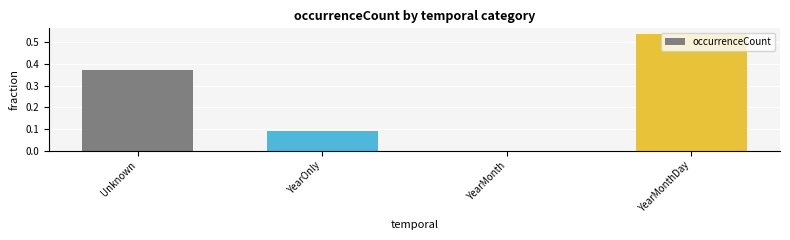

The value at YearMonthDay is 1.0. True or false?

False